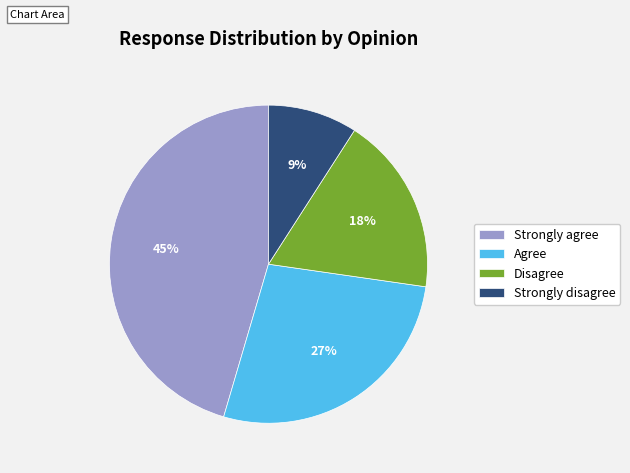

Do Strongly disagree and Strongly agree together represent more than half of the pie?

Yes